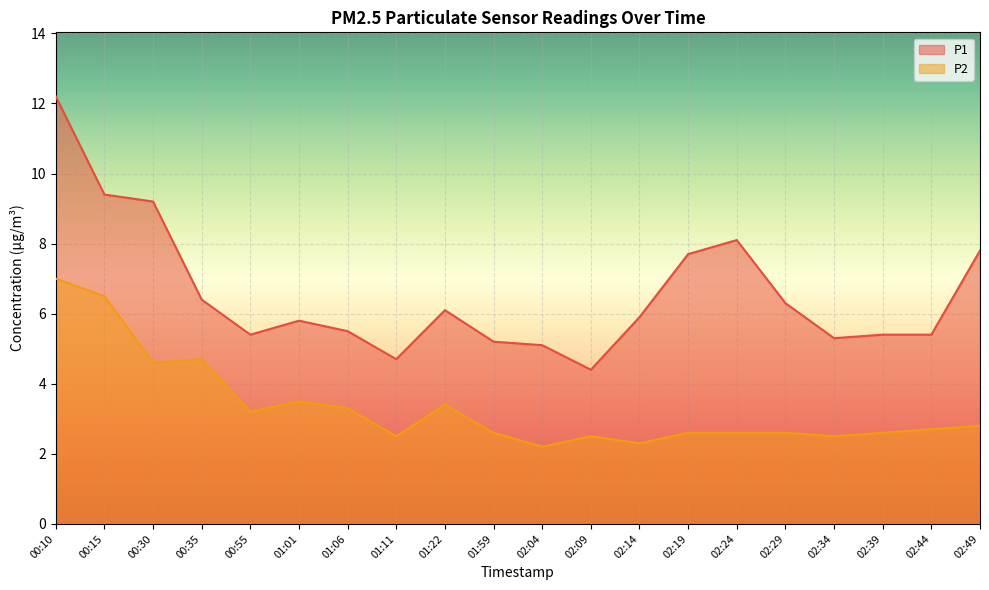

Which series has the largest total across all categories?

P1